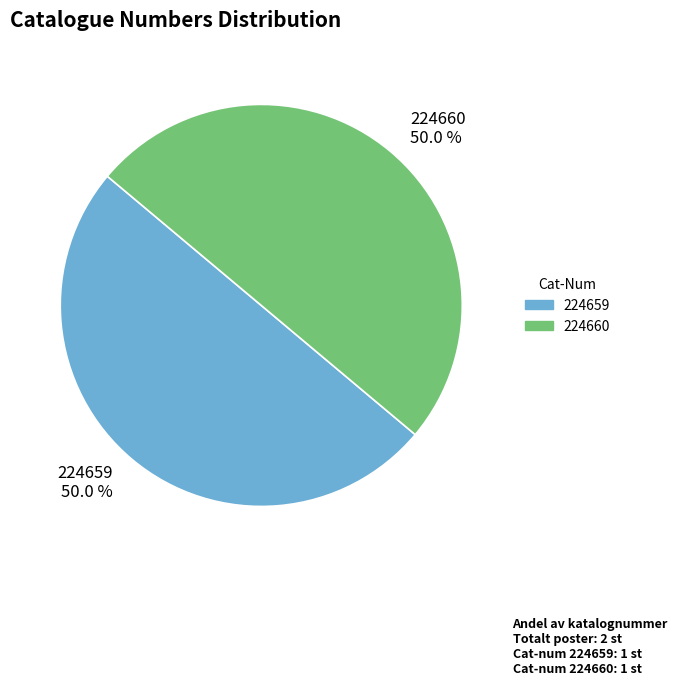

Approximately how many times larger is the value at 224659 50.0 % compared to 224660 50.0 %?

1.0